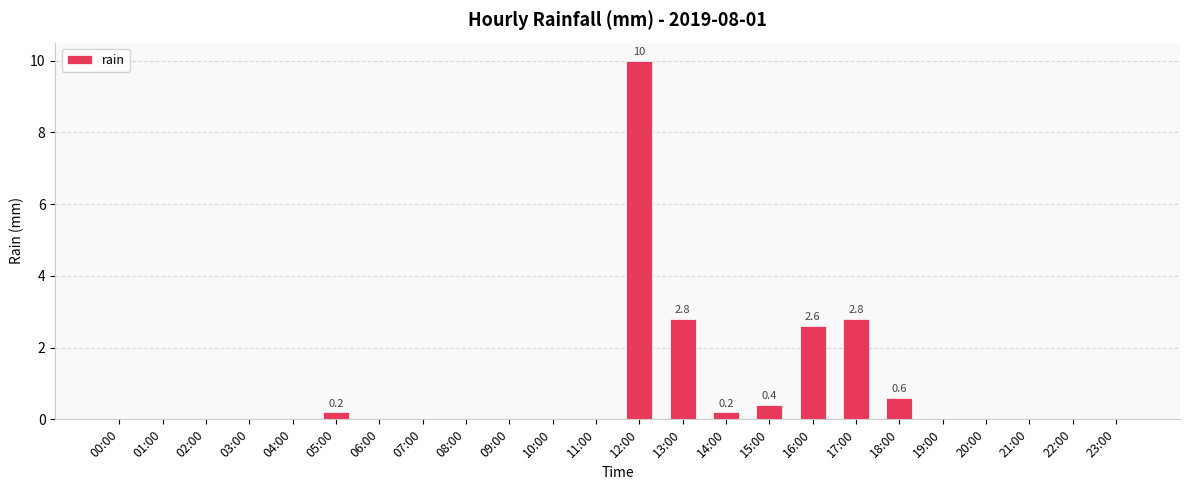

What is the sum of all values?

19.6